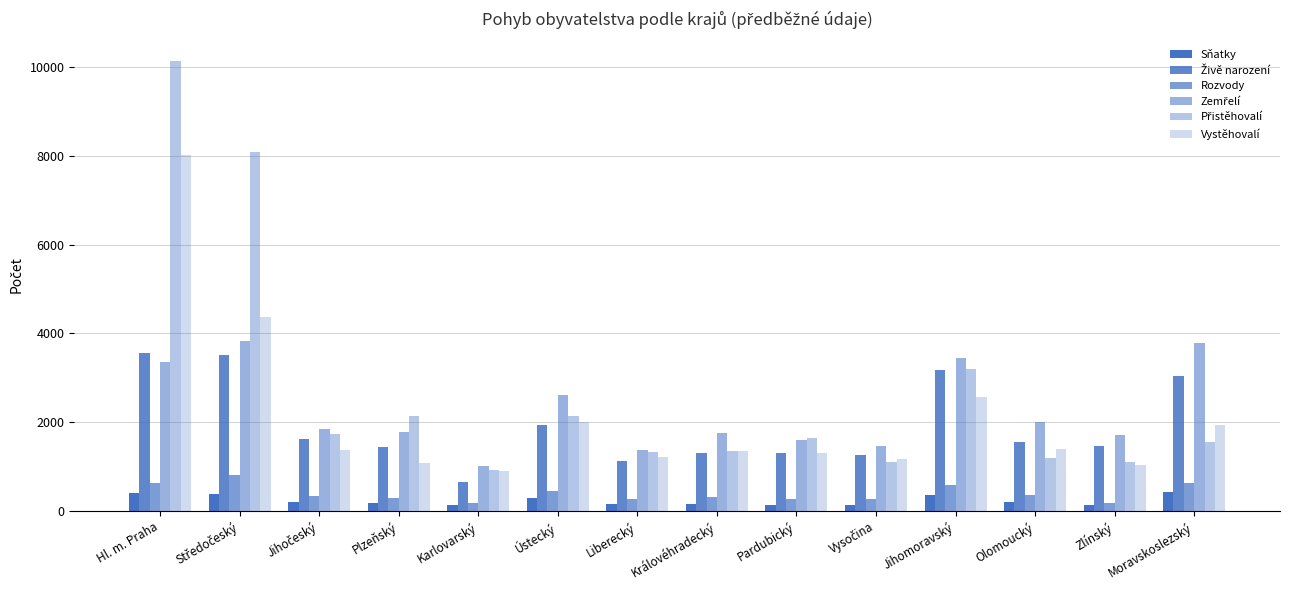

Does the chart contain any negative values?

No